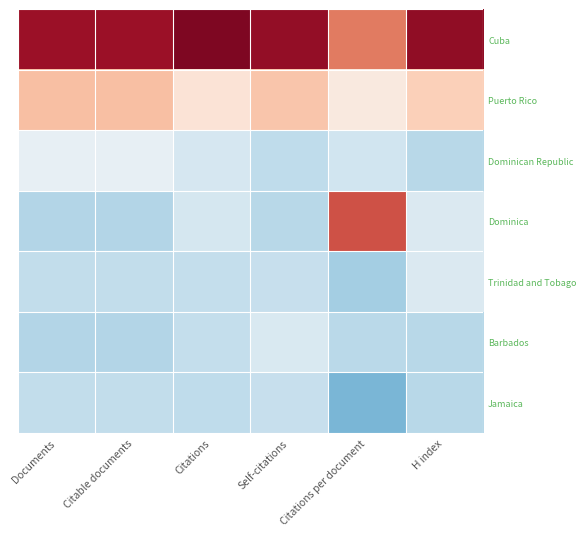

Rank the series by their maximum value, from lowest to highest.

Jamaica, Barbados, Trinidad and Tobago, Dominican Republic, Puerto Rico, Dominica, Cuba